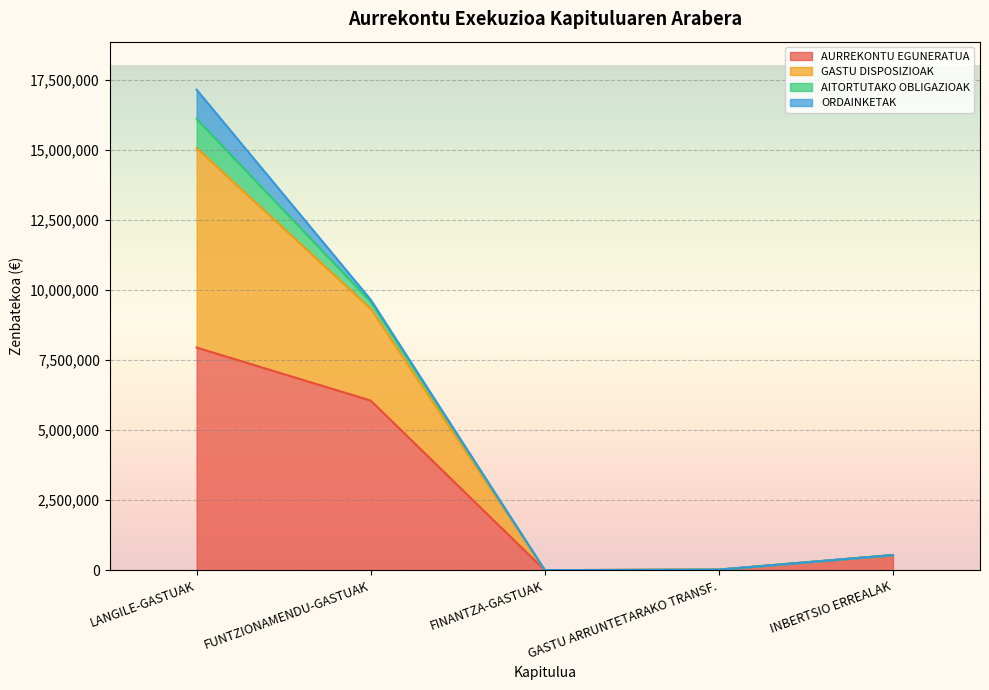

Where is AURREKONTU EGUNERATUA nearest to the value 3975266?

FUNTZIONAMENDU-GASTUAK